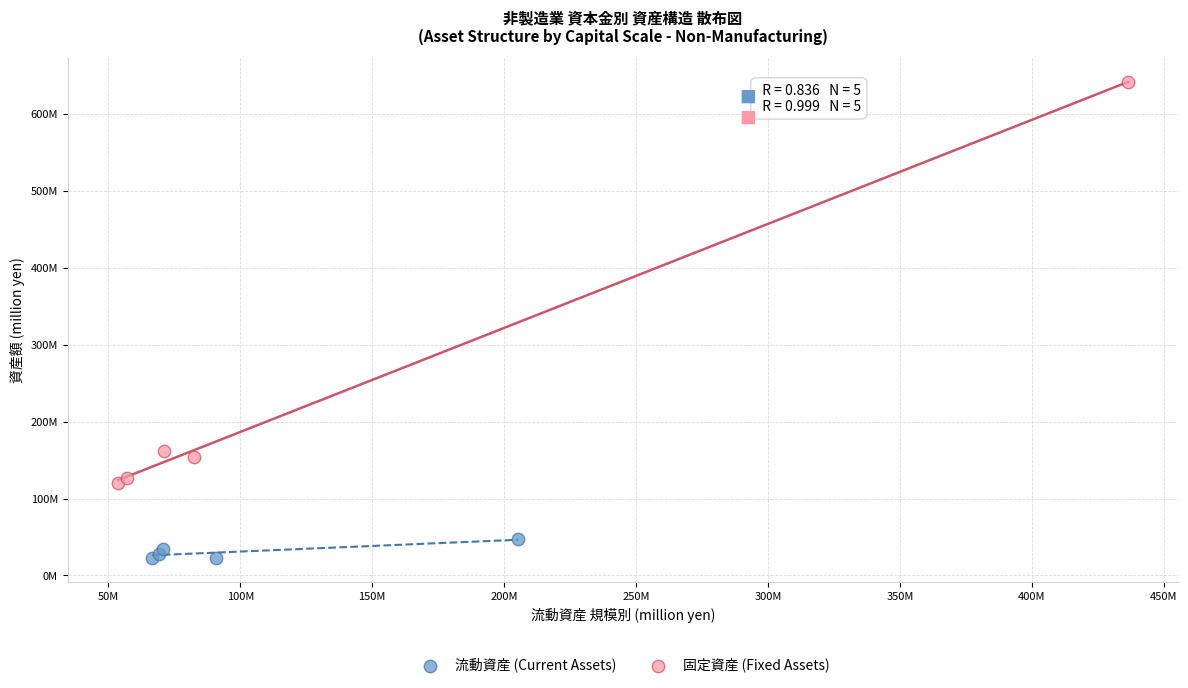

What are all the series names shown in the legend?

流動資産 (Current Assets), 固定資産 (Fixed Assets)